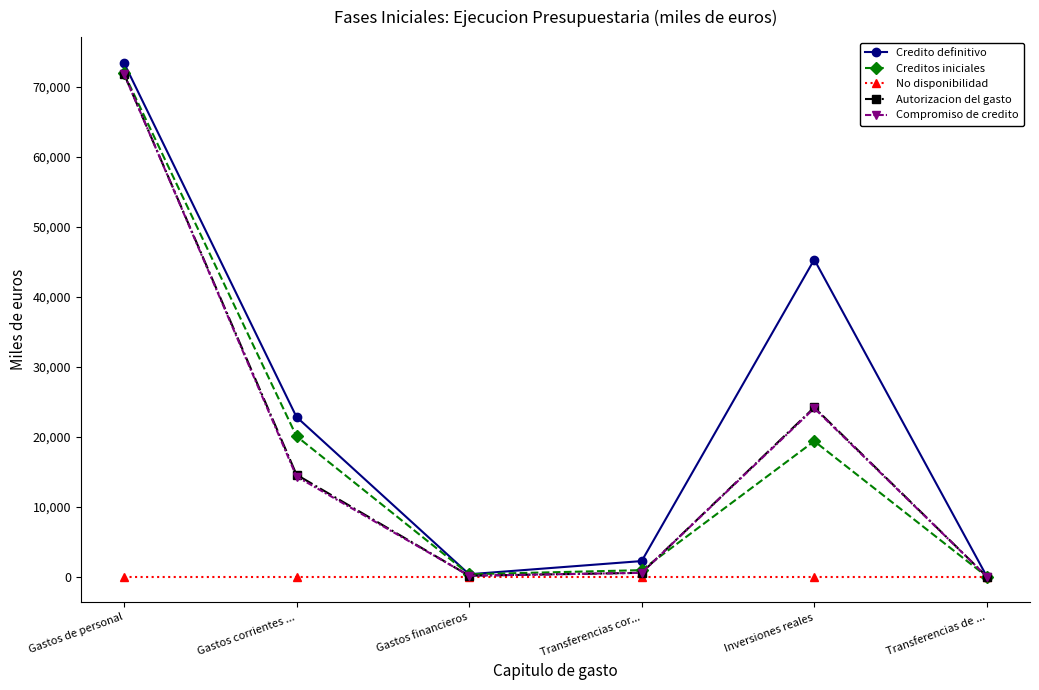

The value of No disponibilidad at Gastos financieros is 0.0. True or false?

True